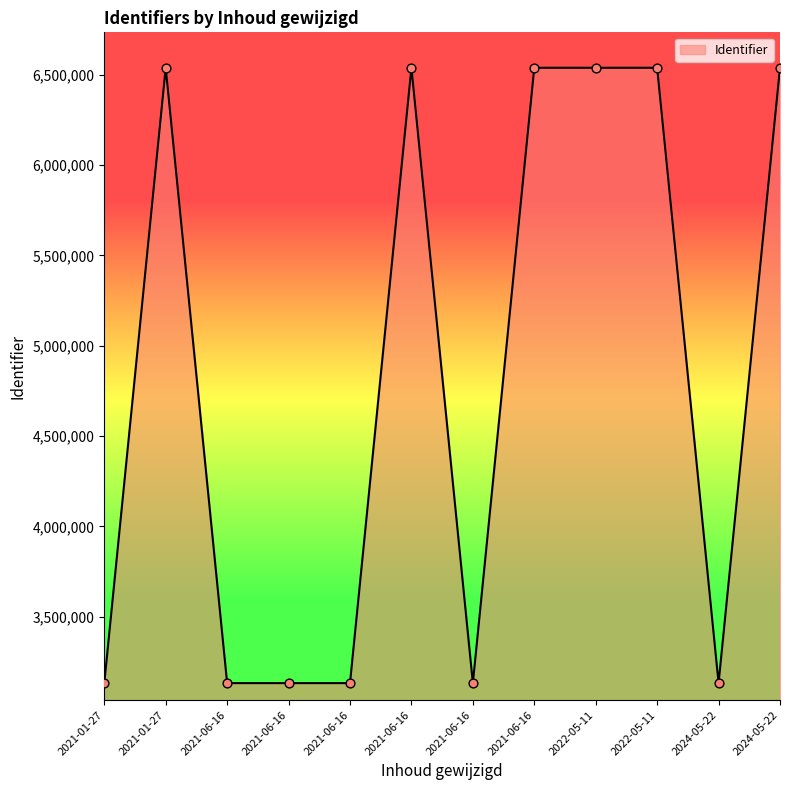

What is the ratio of the value at 2021-06-16 to the value at 2022-05-11?

0.5